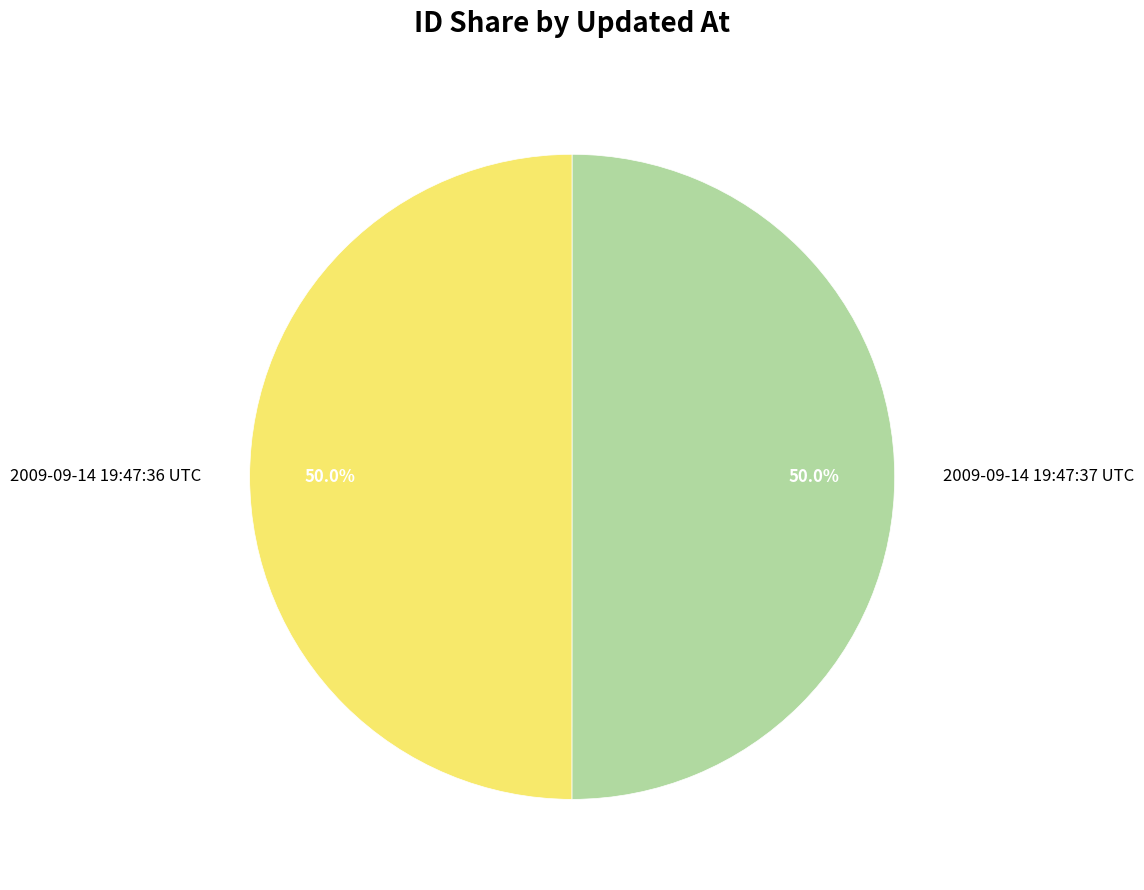

To the nearest percent, what portion does 2009-09-14 19:47:37 UTC represent?

50%